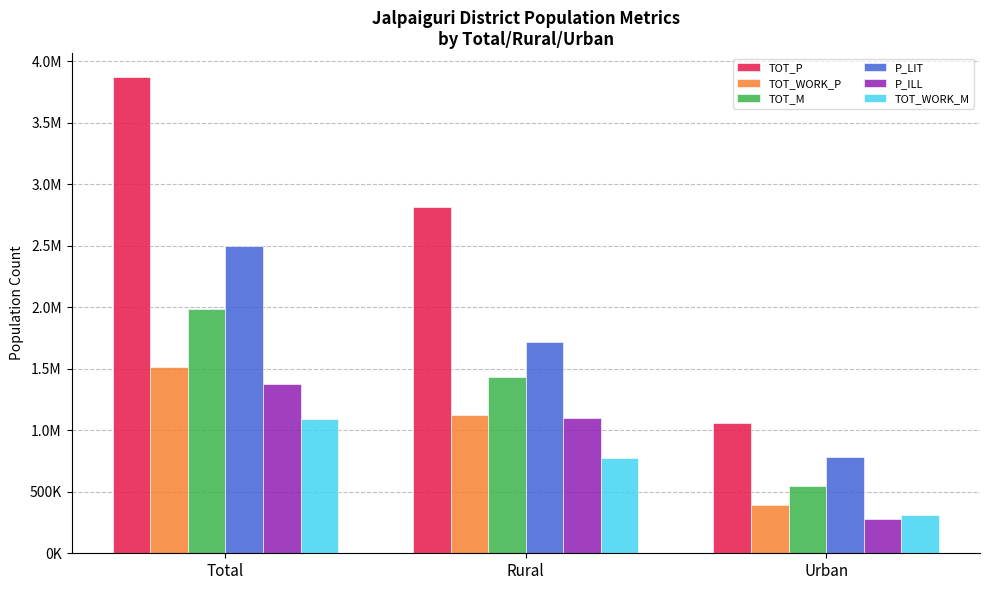

What are all the series names shown in the legend?

TOT_P, TOT_WORK_P, TOT_M, P_LIT, P_ILL, TOT_WORK_M